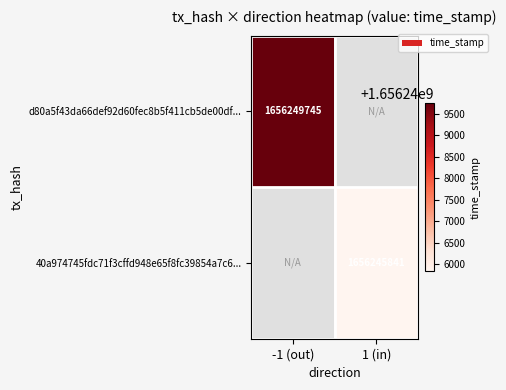

True or false: 40a974745fdc71f3cffd948e65f8fc39854a7c6... has a value of 1656245841 at 1 (in).

True